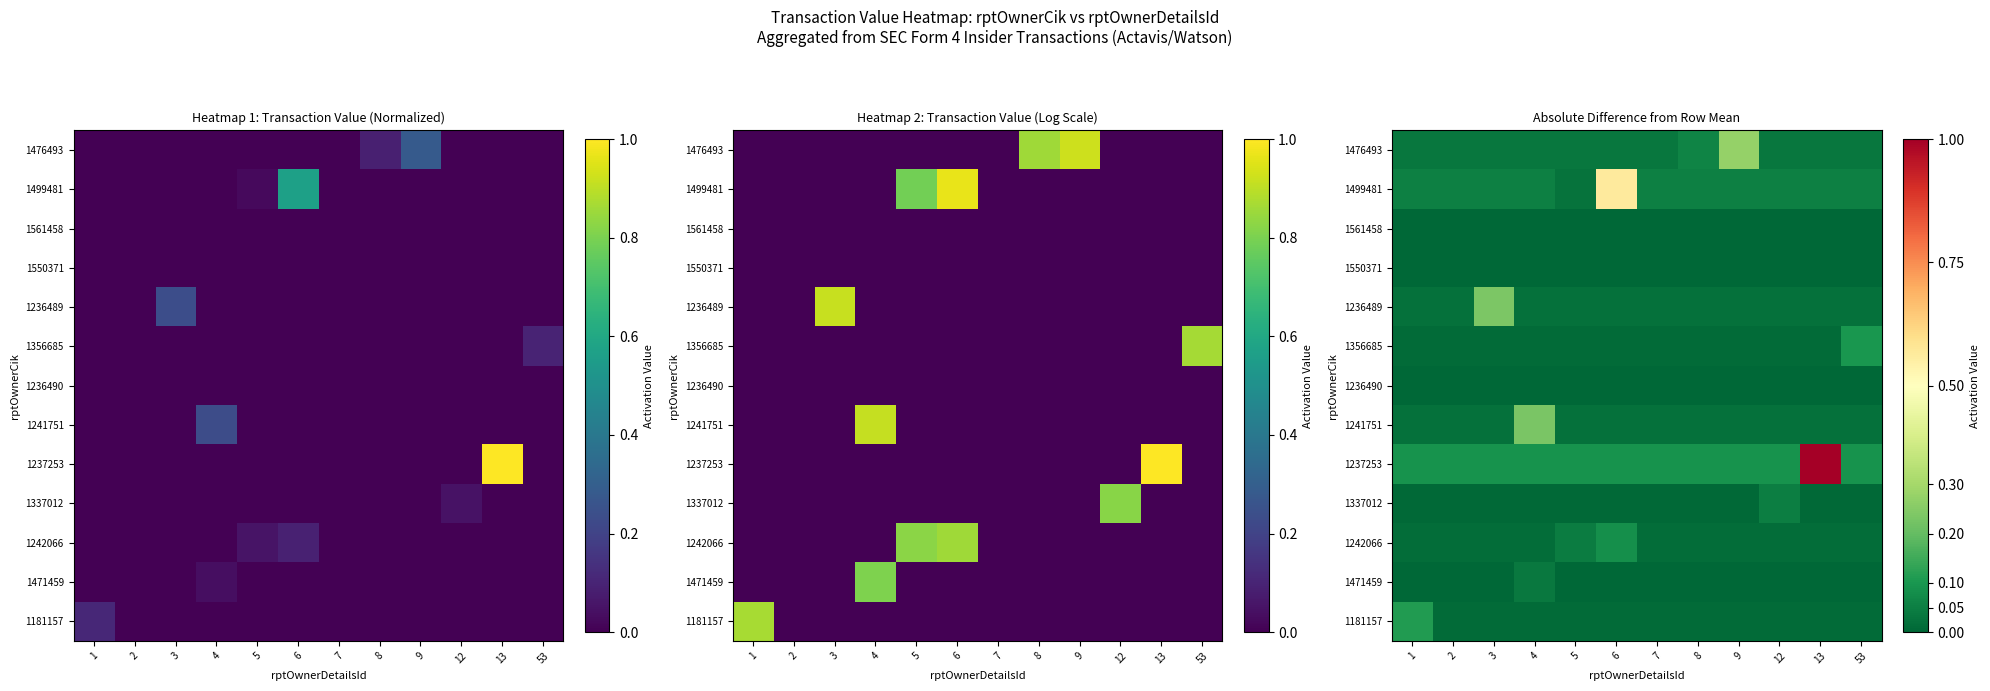

Count the 1471459 values in the range 0 to 1.

12